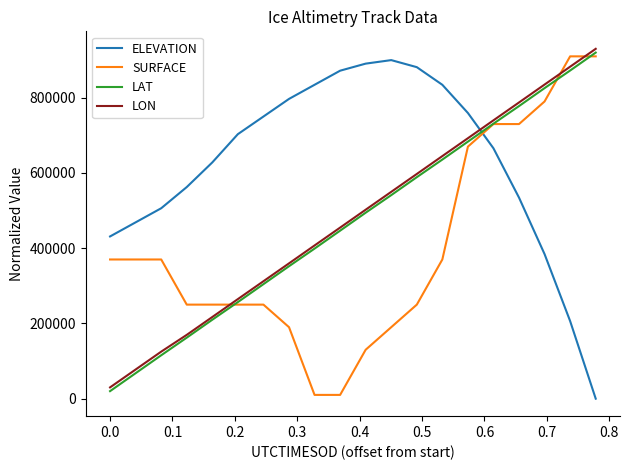

Which series has the largest total across all categories?

ELEVATION